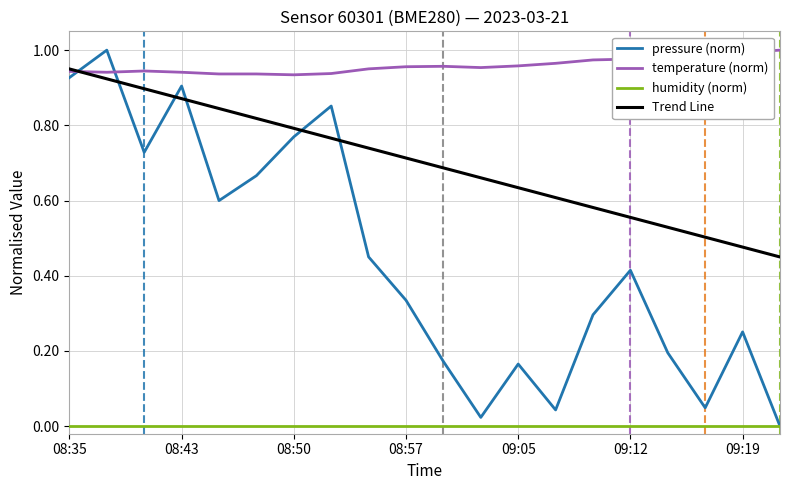

True or false: temperature (norm) and humidity (norm) cross at least once.

False